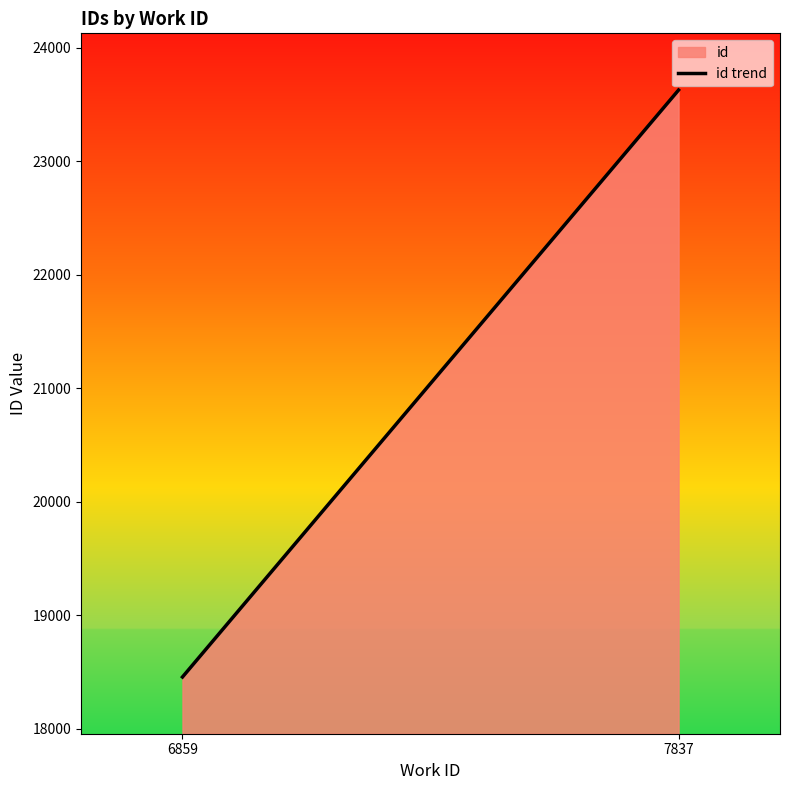

How many series are shown in this chart?

1